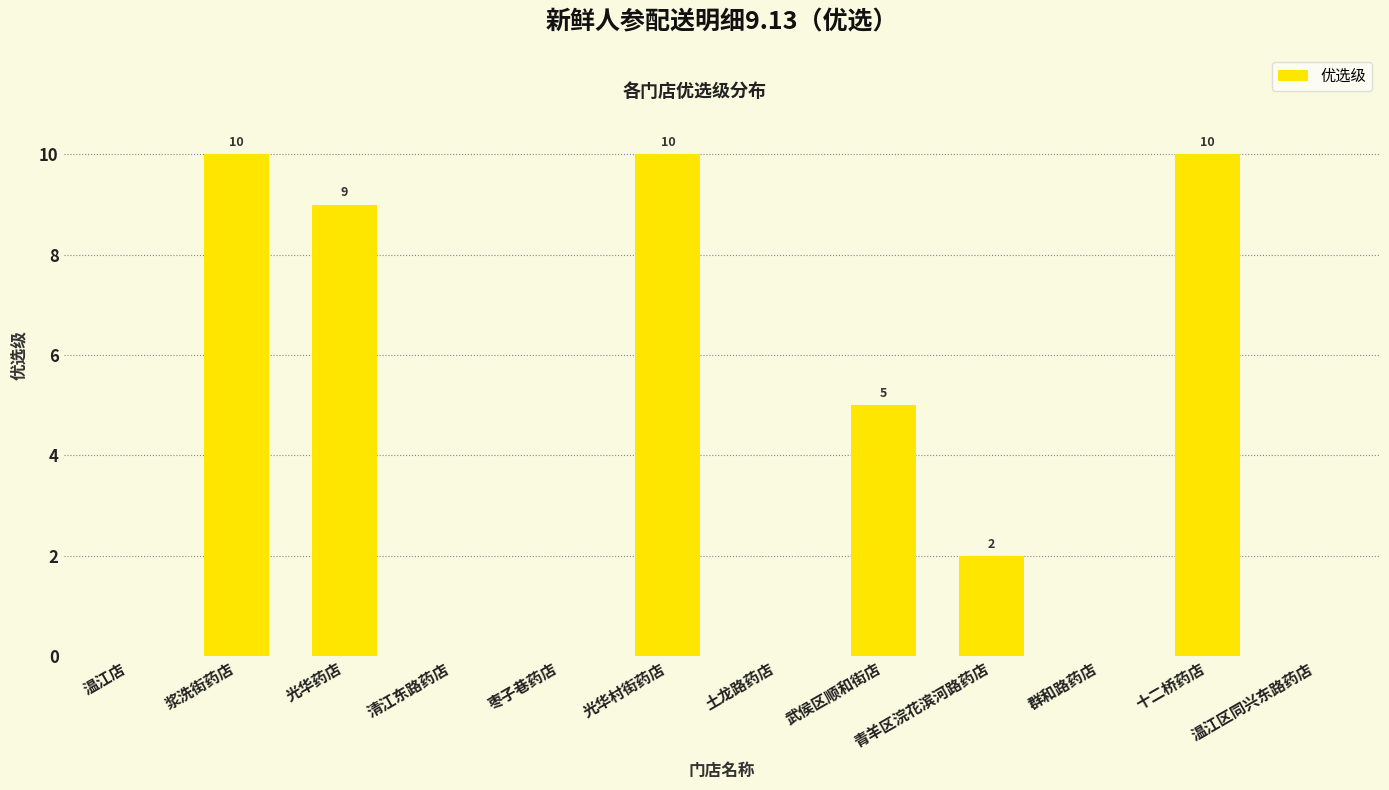

The value at 青羊区浣花滨河路药店 is 3. True or false?

False